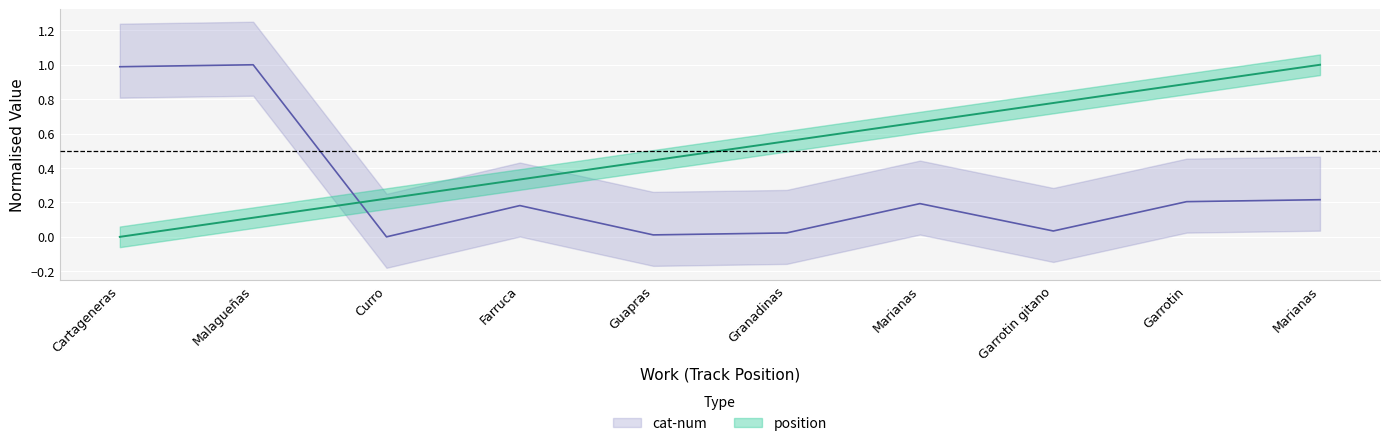

What is the average value of the position series?

0.5